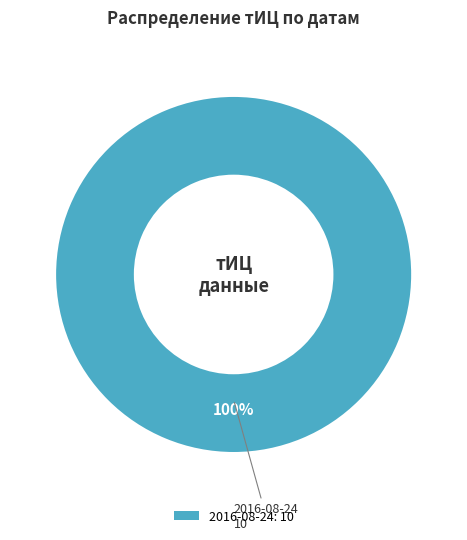

Is there any slice that represents more than half of the pie?

Yes